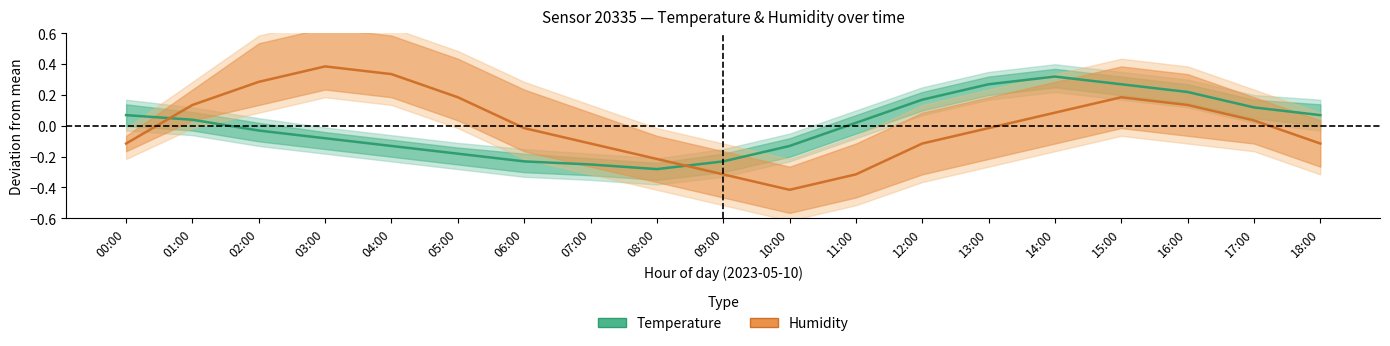

Count the number of categories in the chart.

19